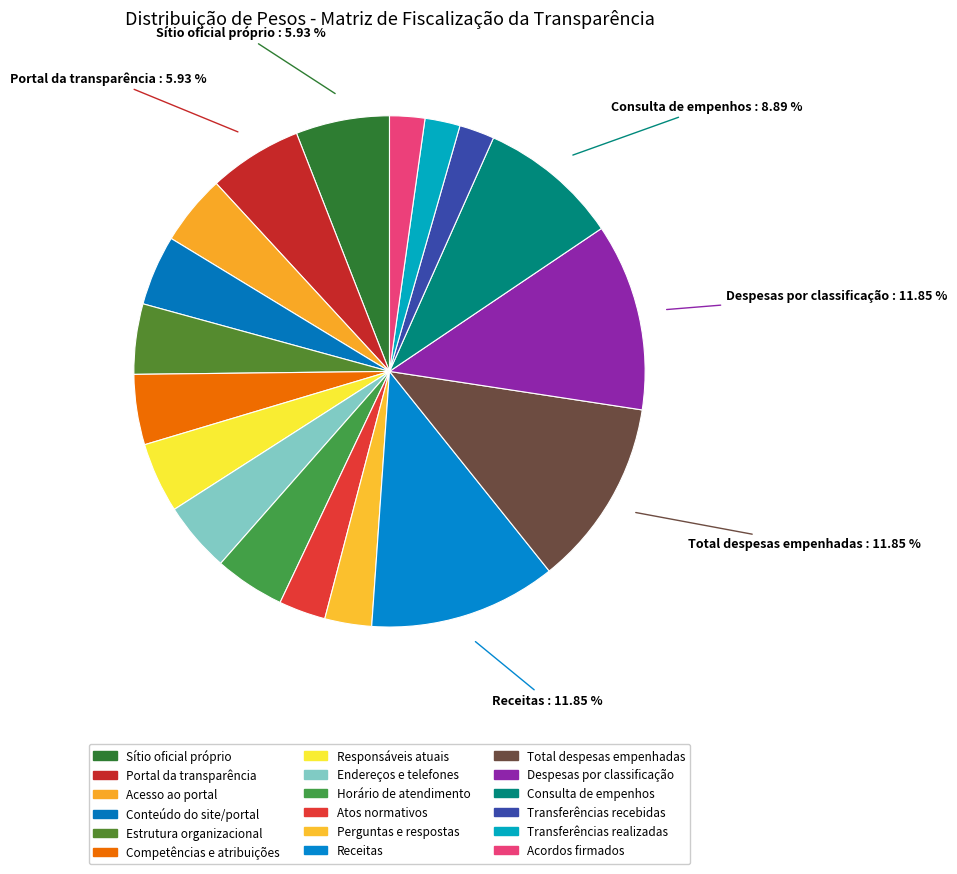

How many segments does this pie chart have?

18